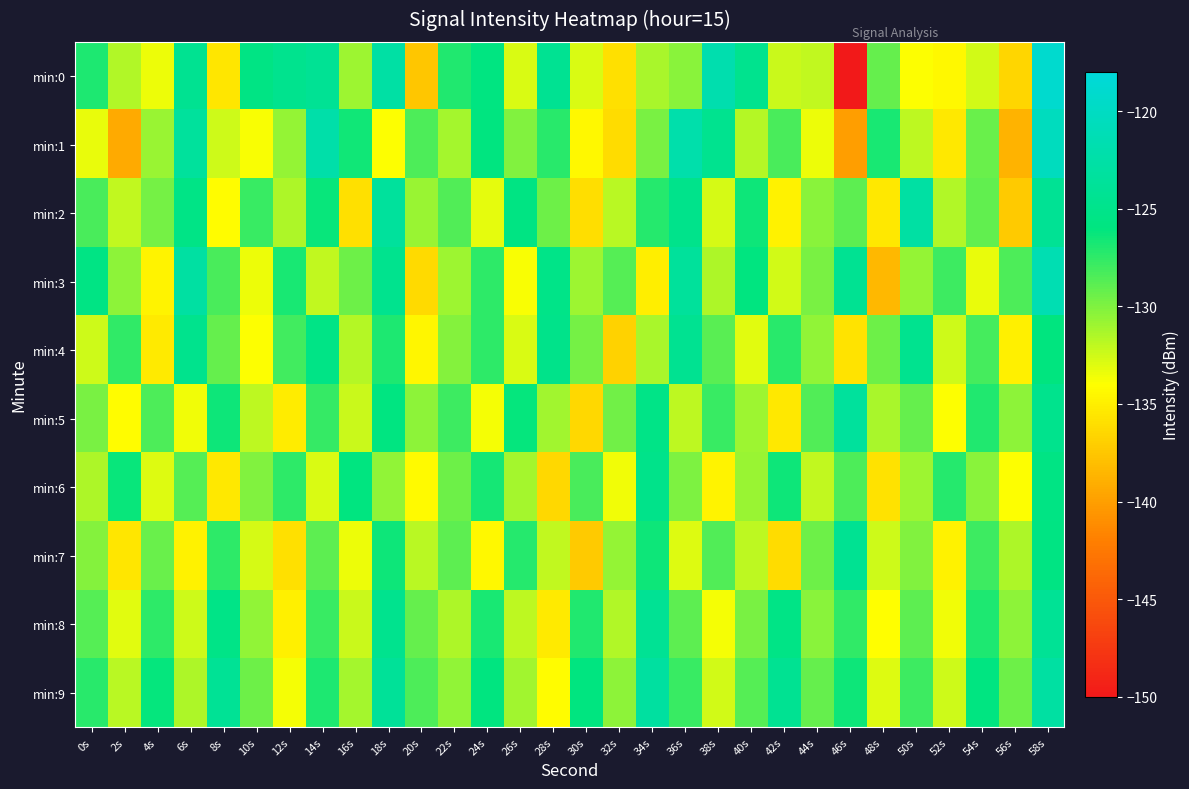

Between 6s and 48s, which series saw the biggest shift?

min:3